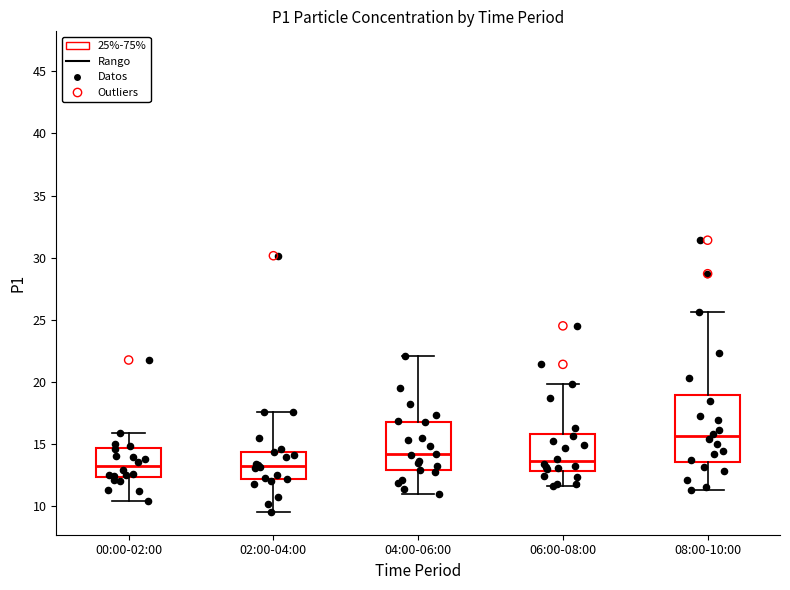

Reading left to right, read every box against the y-axis: the position of its median line, the range the box covers, and the ends of its whiskers. The values are not printed on the chart, so give them approximately, as read against the axis.

00:00-02:00: median 13.0, box 12.5 to 14.5, whiskers 10.5 to 16.0
02:00-04:00: median 13.0, box 12.0 to 14.5, whiskers 9.5 to 17.5
04:00-06:00: median 14.0, box 13.0 to 17.0, whiskers 11.0 to 22.0
06:00-08:00: median 13.5, box 13.0 to 16.0, whiskers 11.5 to 20.0
08:00-10:00: median 15.5, box 13.5 to 19.0, whiskers 11.5 to 25.5